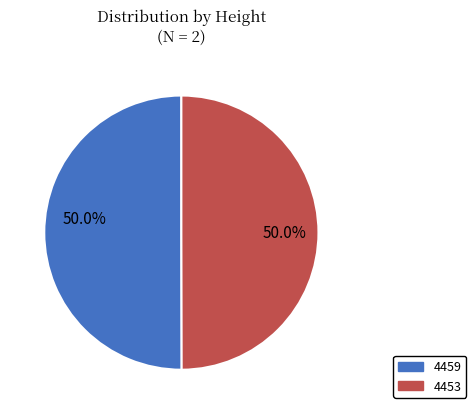

What percentage is NOT represented by 4453?

50.0%